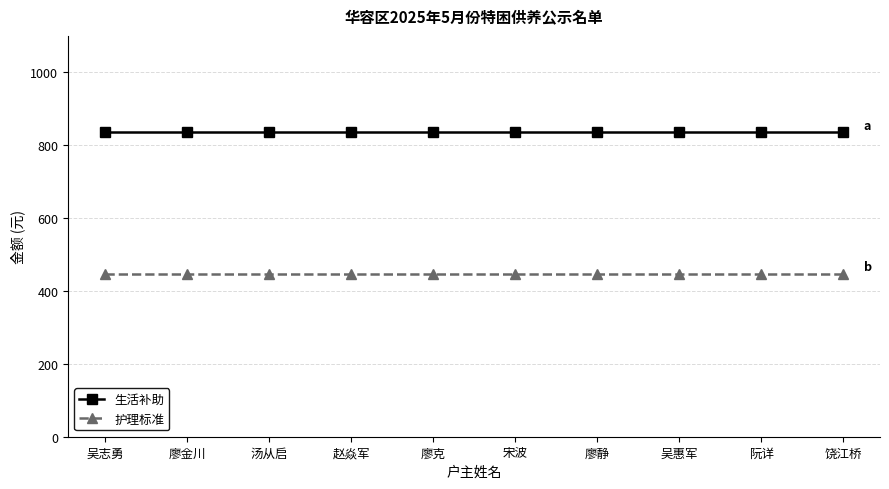

What is the highest value of the 生活补助 series?

835